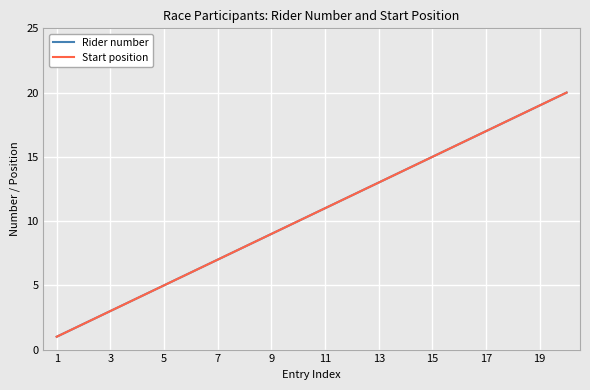

What is the sum of all Rider number values?

210